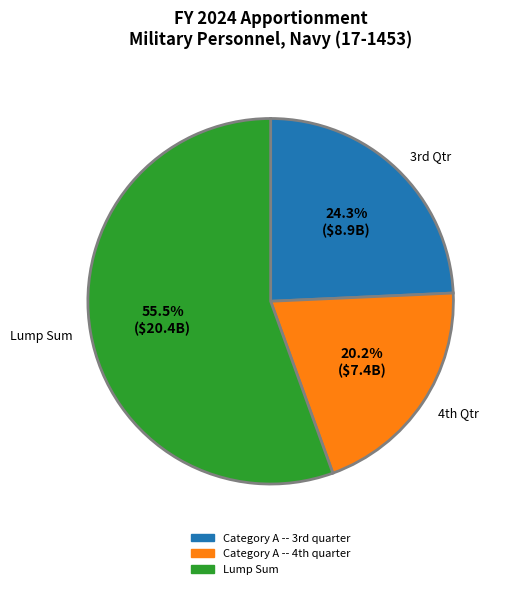

Which slice is the smallest?

Category A -- 4th quarter